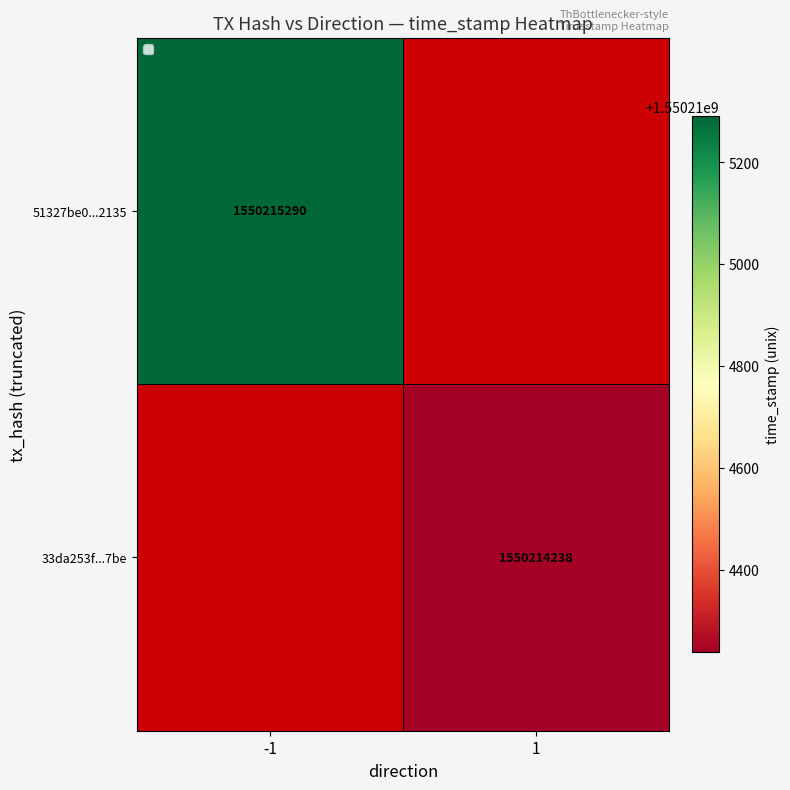

Reading right to left, list all the values displayed in this chart.

51327be0d23843317c61981790238c9f9dc2135: 1550215290	-1
33da253fd1abf124c5f05a812de464261bf67be: 1550214238	1